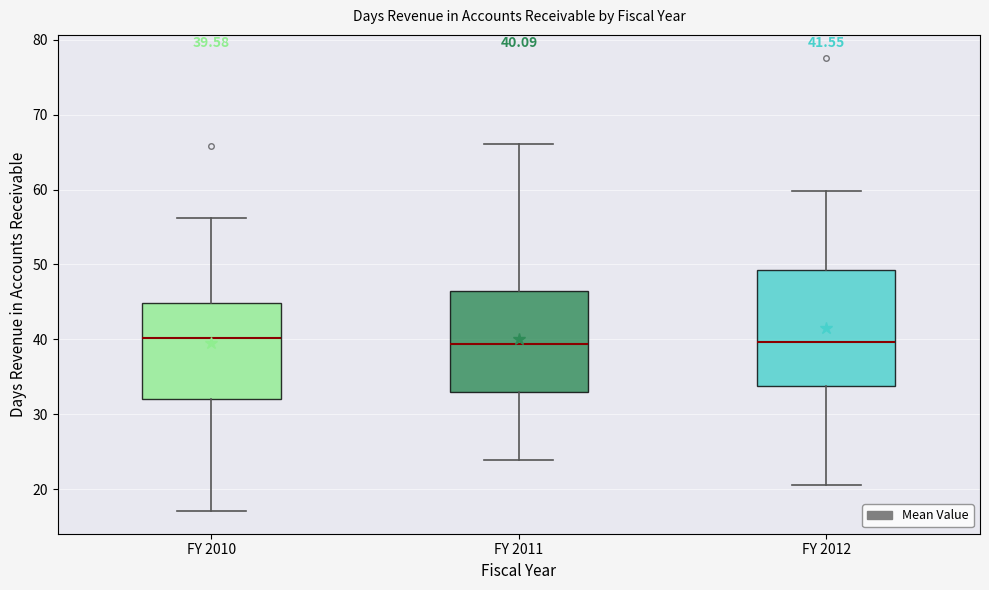

Comparing the boxes themselves (not the whiskers), which one is the tallest?

FY 2012